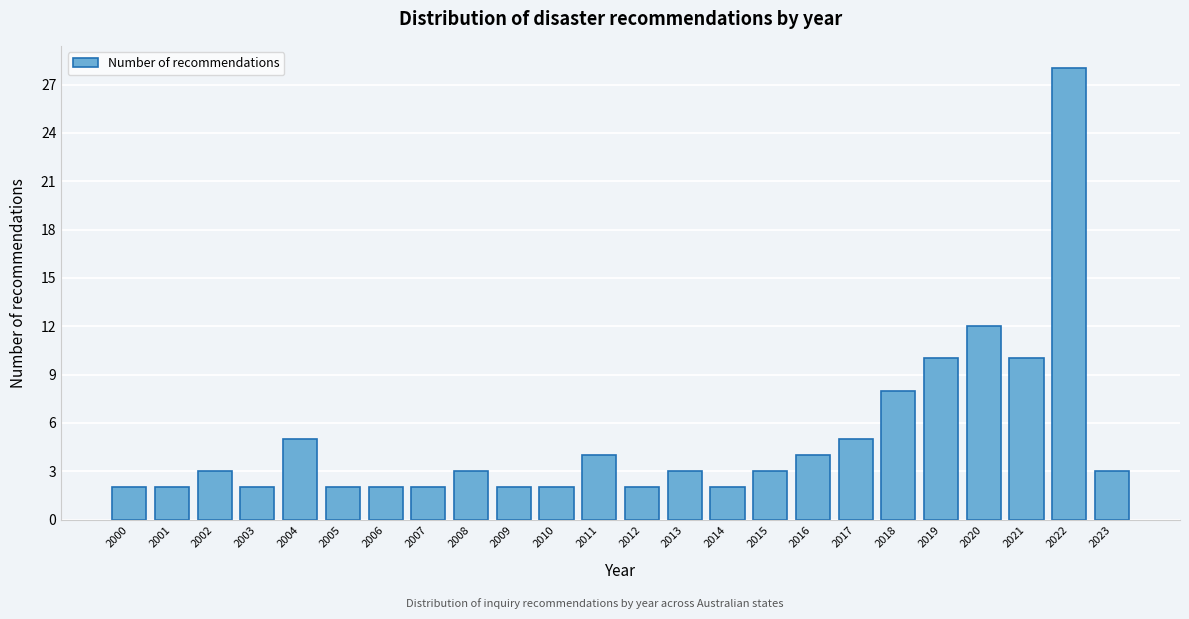

Reading left to right, transcribe all the data shown in this chart.

2000=2	2001=2	2002=3	2003=2	2004=5	2005=2	2006=2	2007=2	2008=3	2009=2	2010=2	2011=4	2012=2	2013=3	2014=2	2015=3	2016=4	2017=5	2018=8	2019=10	2020=12	2021=10	2022=28	2023=3